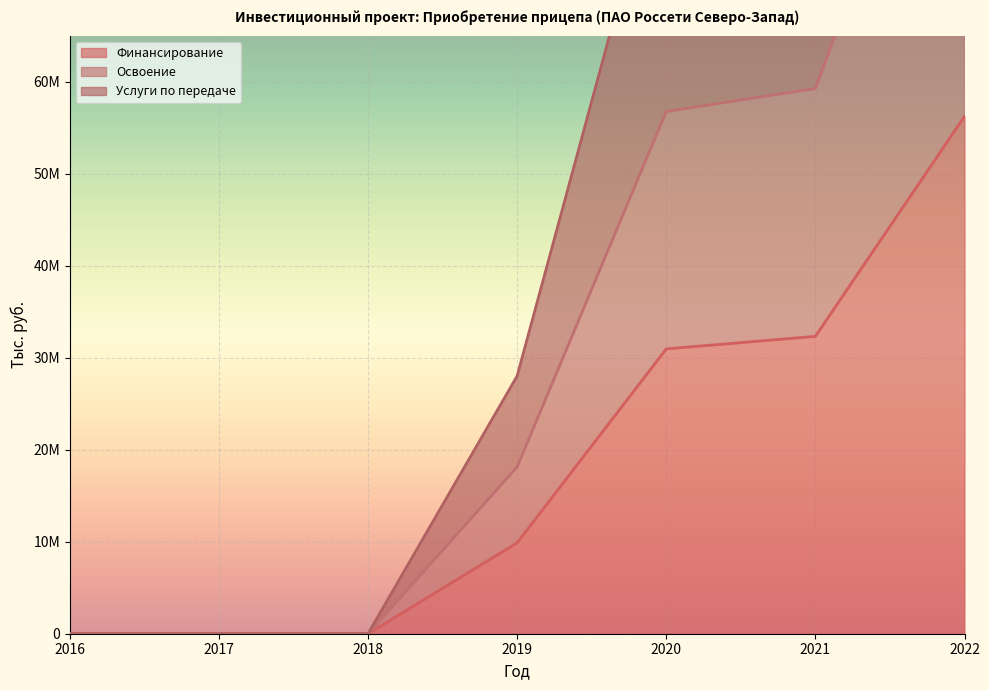

Which series has the widest spread of values?

Услуги по передаче